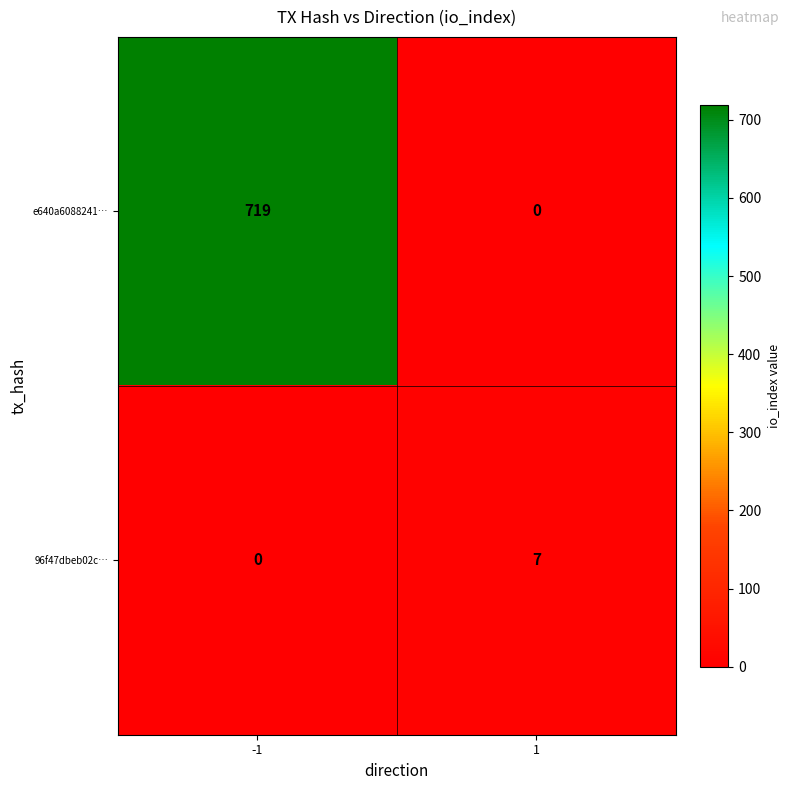

What value does the 96f47dbeb02c… series have at 1?

7